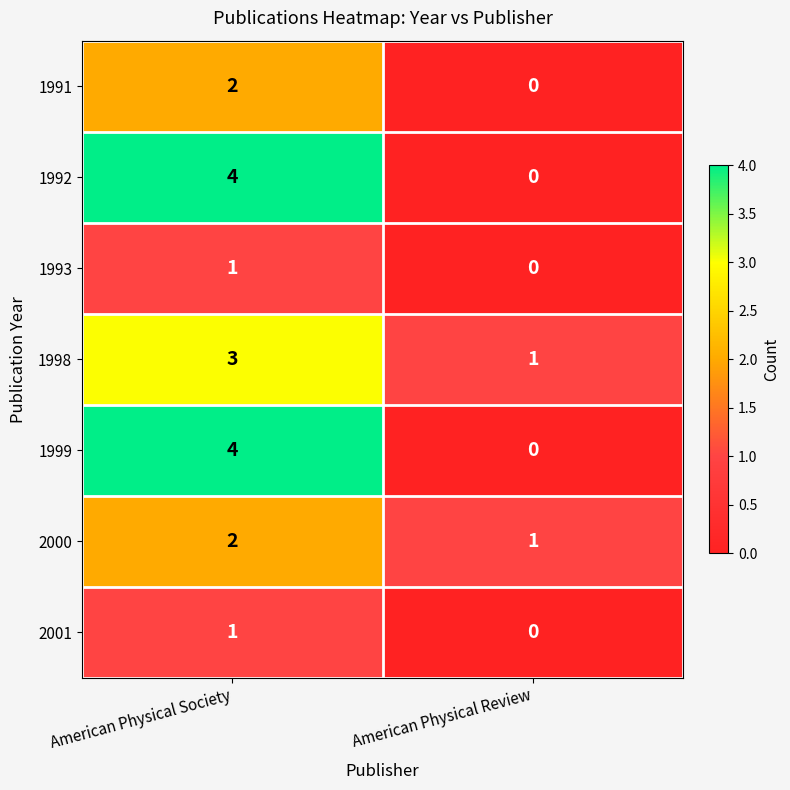

The value of 1998 at American Physical Review is 1. True or false?

True